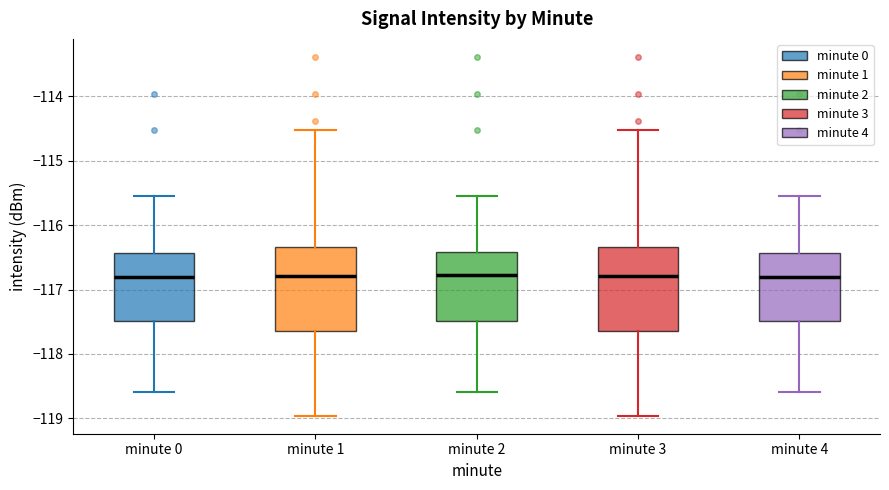

Reading left to right, transcribe this box plot: for each box, give where its median line is, the range the box spans, and where its two whiskers end, as read against the y-axis. The values are not printed on the chart, so give them approximately, as read against the axis.

minute 0: median -116.8, box -117.5 to -116.4, whiskers -118.6 to -115.5
minute 1: median -116.8, box -117.6 to -116.3, whiskers -119.0 to -114.5
minute 2: median -116.8, box -117.5 to -116.4, whiskers -118.6 to -115.5
minute 3: median -116.8, box -117.6 to -116.3, whiskers -119.0 to -114.5
minute 4: median -116.8, box -117.5 to -116.4, whiskers -118.6 to -115.5